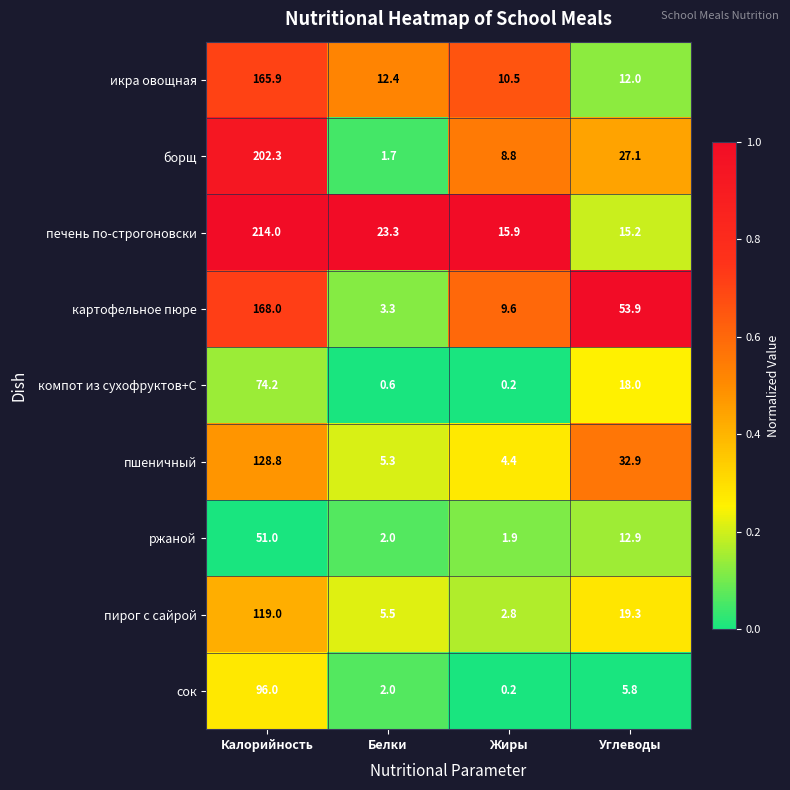

At how many categories does at least one series exceed 0?

4